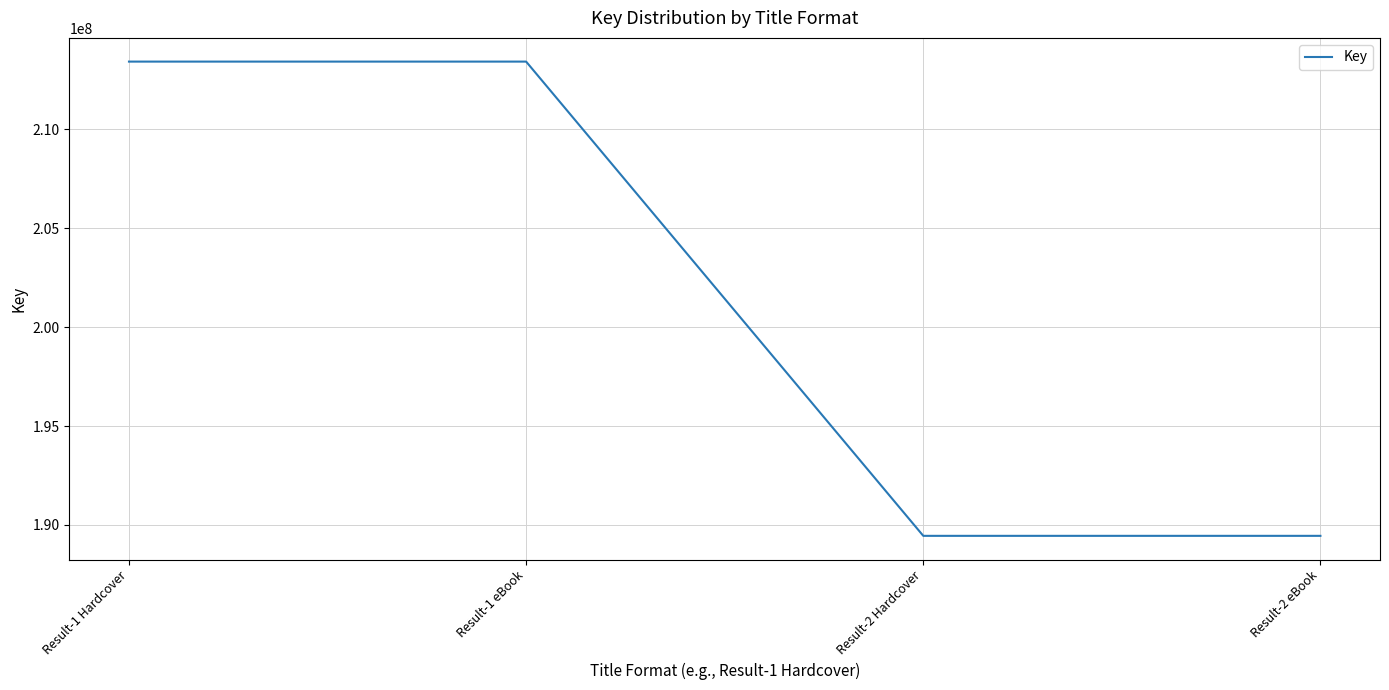

Is this an area chart (filled region under the line)?

No